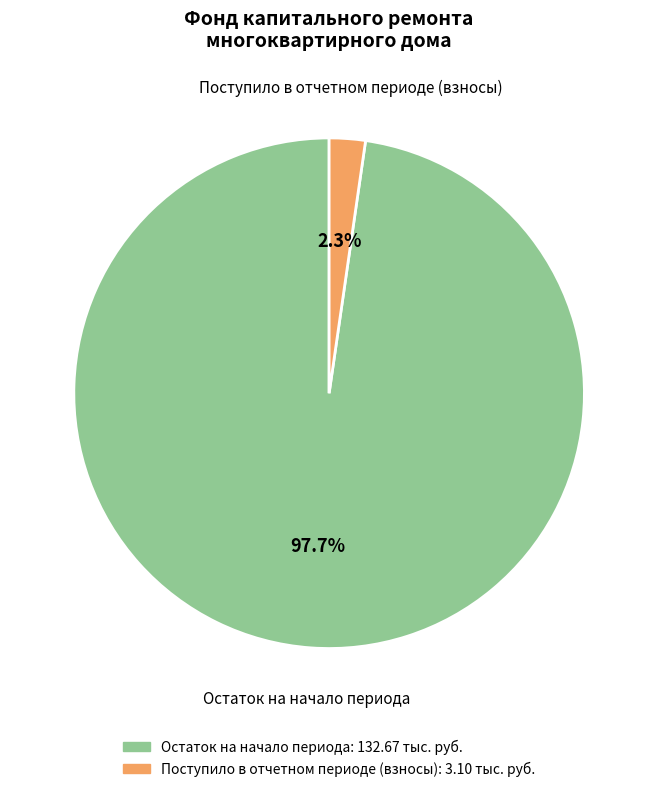

How many segments does this pie chart have?

2